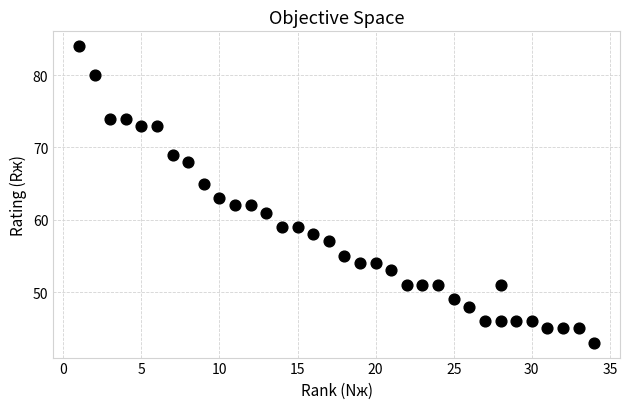

What is the range of Y values (max minus min)?

41